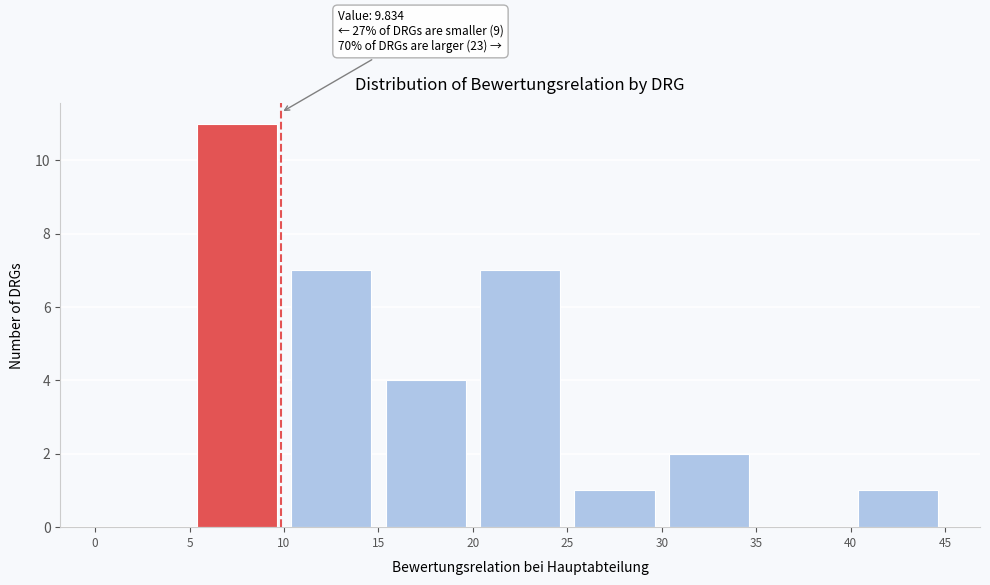

Which range on the x-axis has the tallest bar?

5 to 10